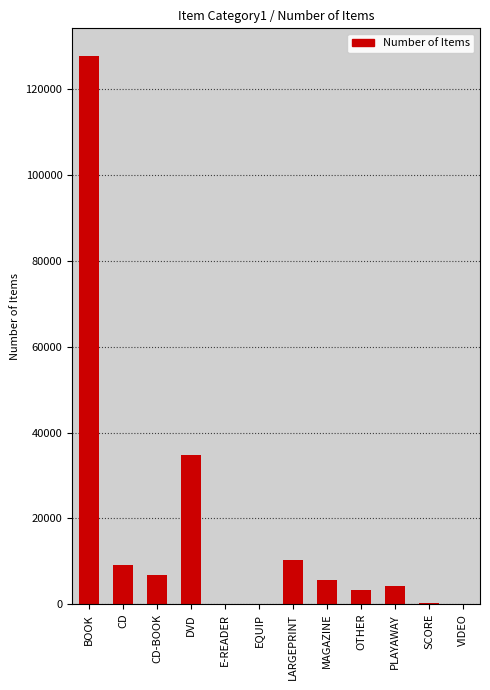

Does the chart contain stacked bars?

No